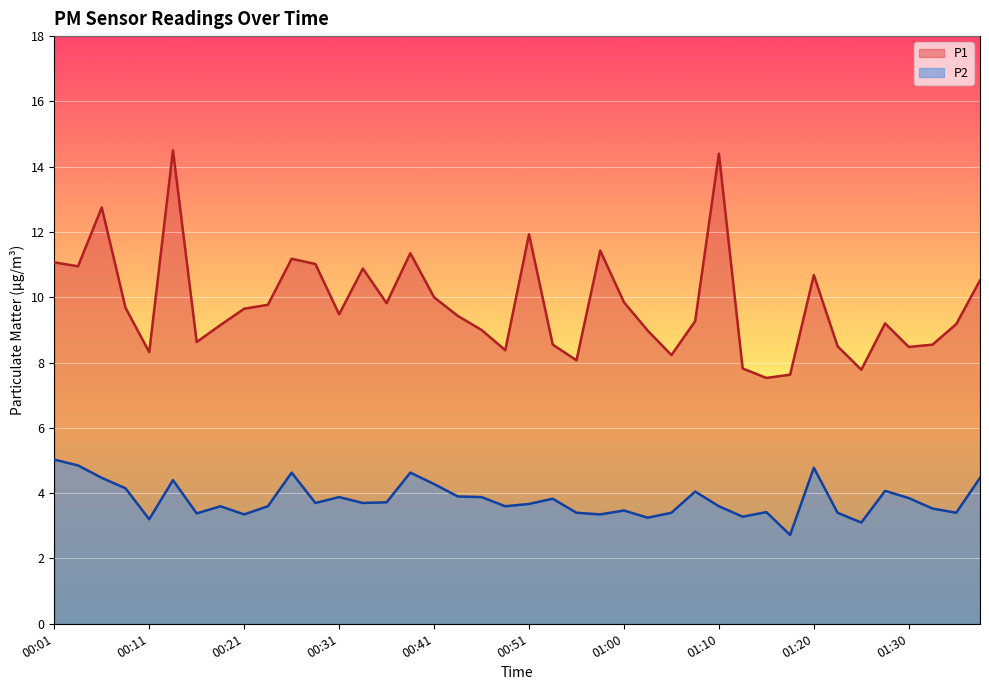

What is the spread (max minus min) of values at 00:36?

6.1